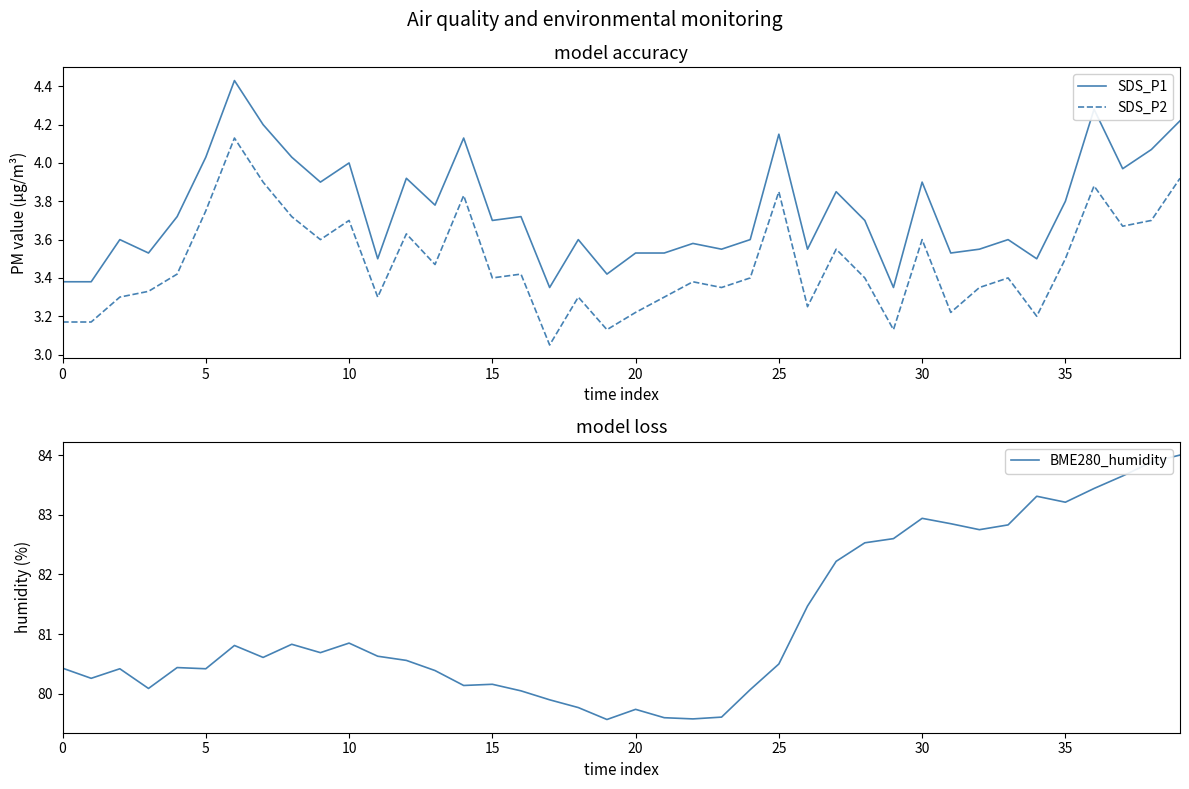

True or false: SDS_P1 and SDS_P2 cross at least once.

False